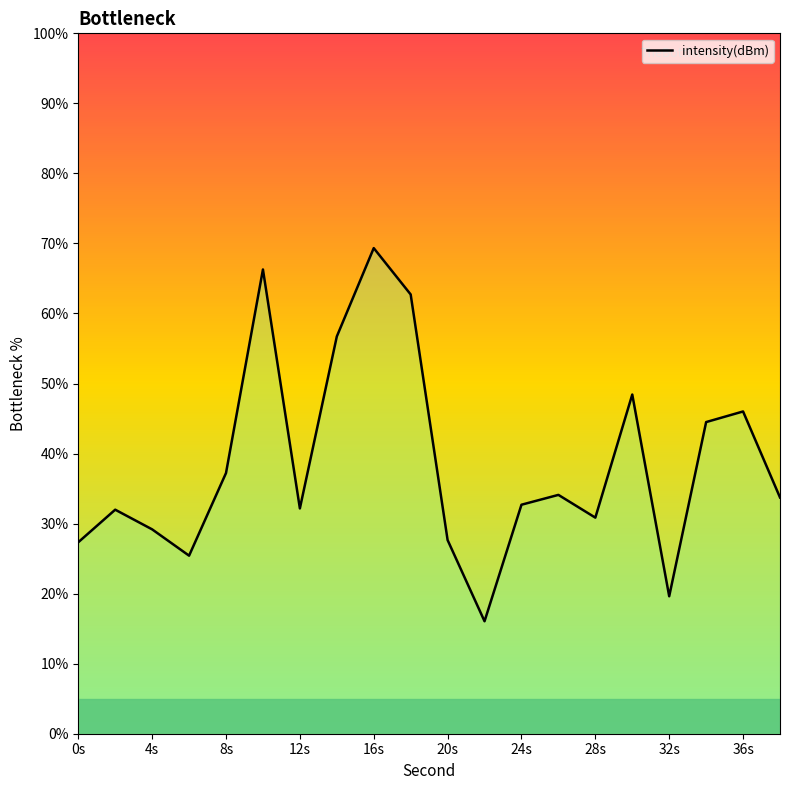

What is the maximum value shown in the chart?

69.3